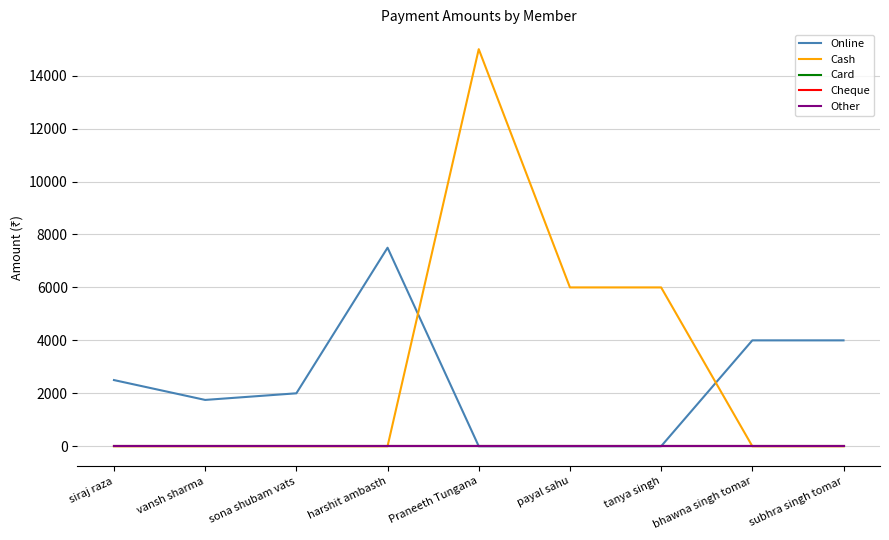

The Online series shows 2000 at sona shubam vats. True or false?

True